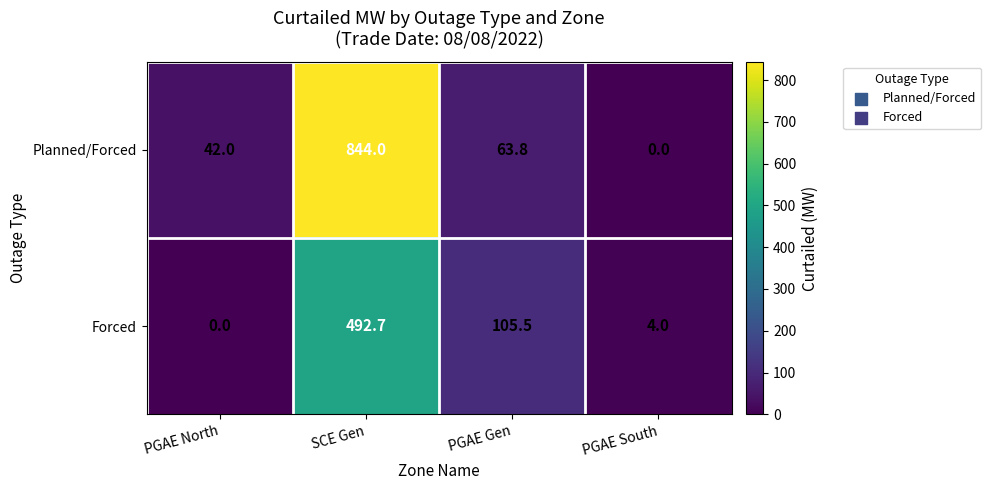

The value of Forced at PGAE North is 0.0. True or false?

True